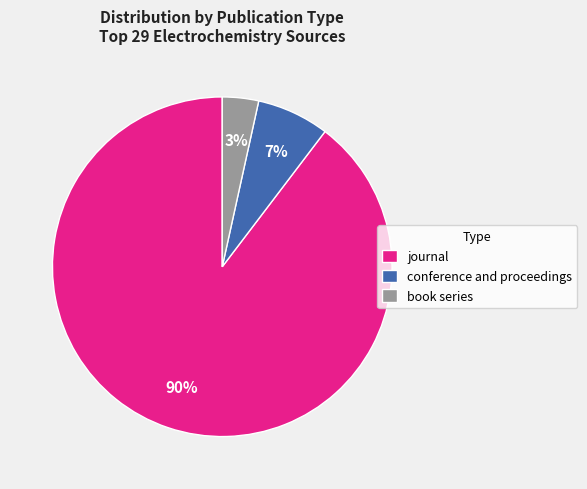

To the nearest percent, what is the combined percentage of book series and journal?

93%